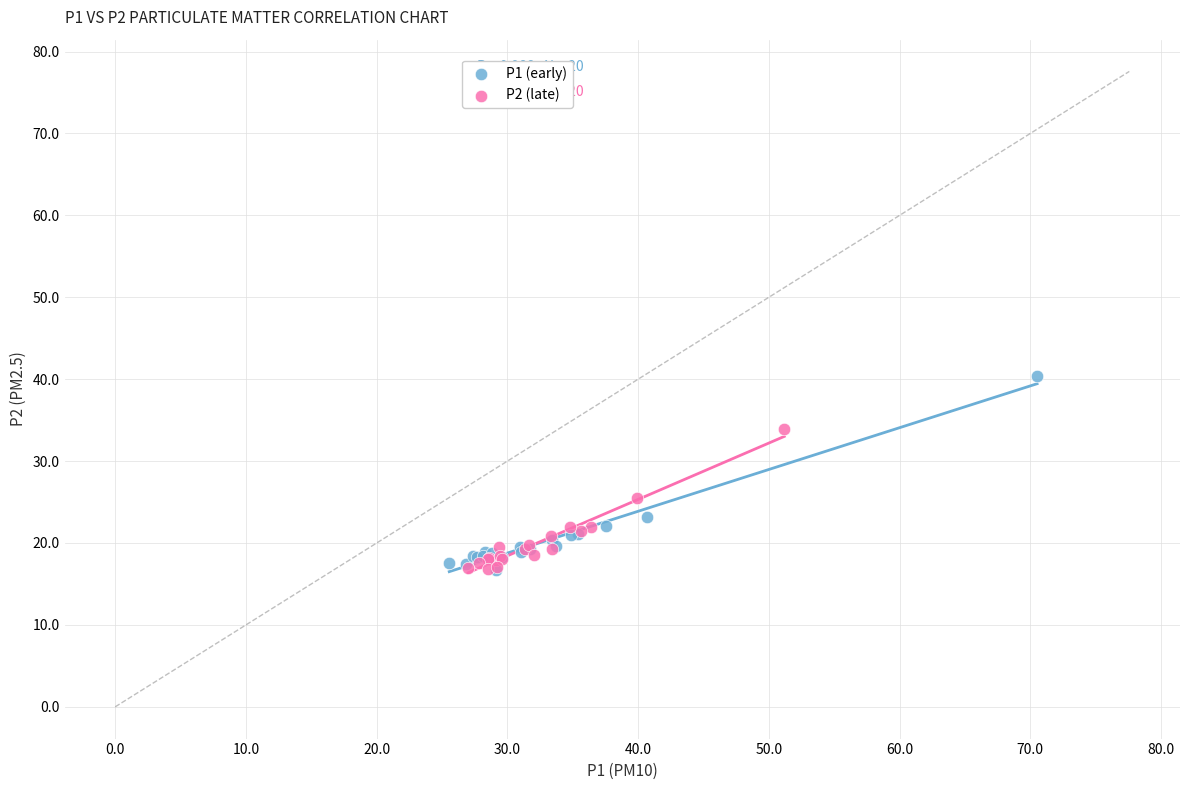

Which series has the widest spread of Y values?

P1 (early)